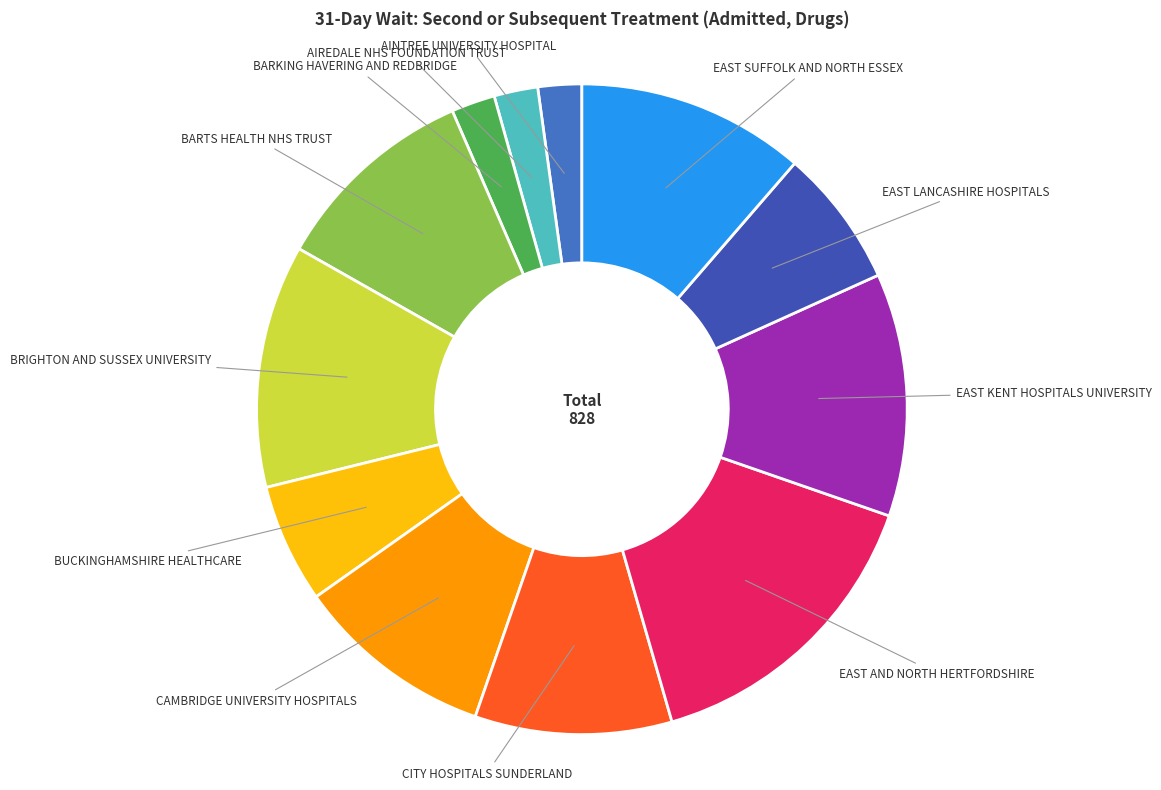

Is there any slice that represents more than half of the pie?

No